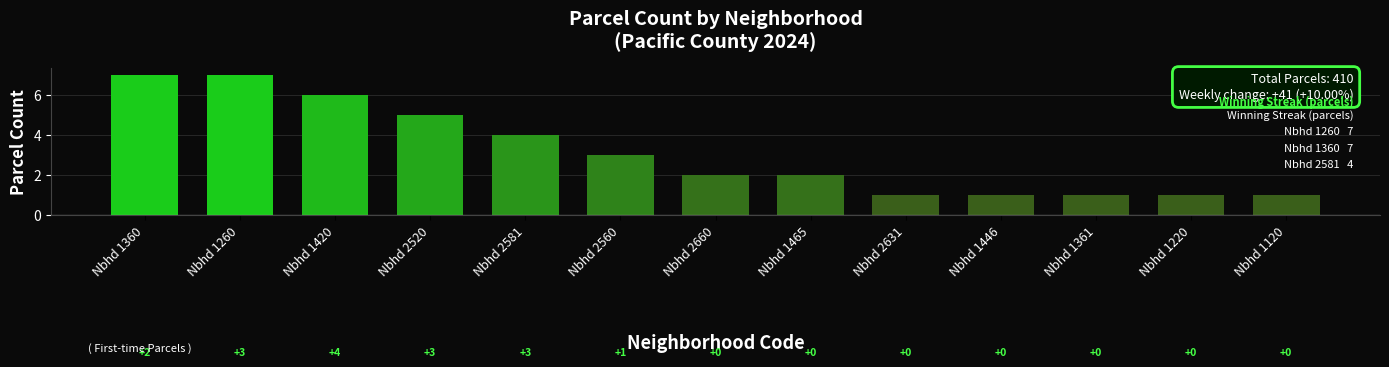

What is the value of the 7th bar from the left?

2